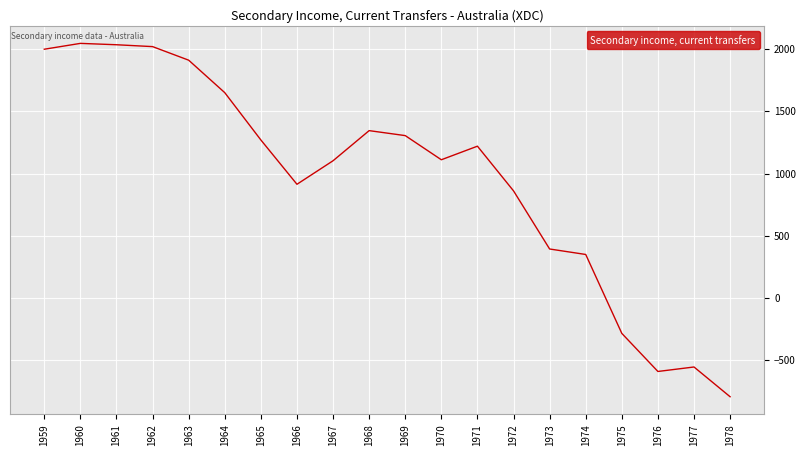

Which label corresponds to the smallest value in the chart?

1978